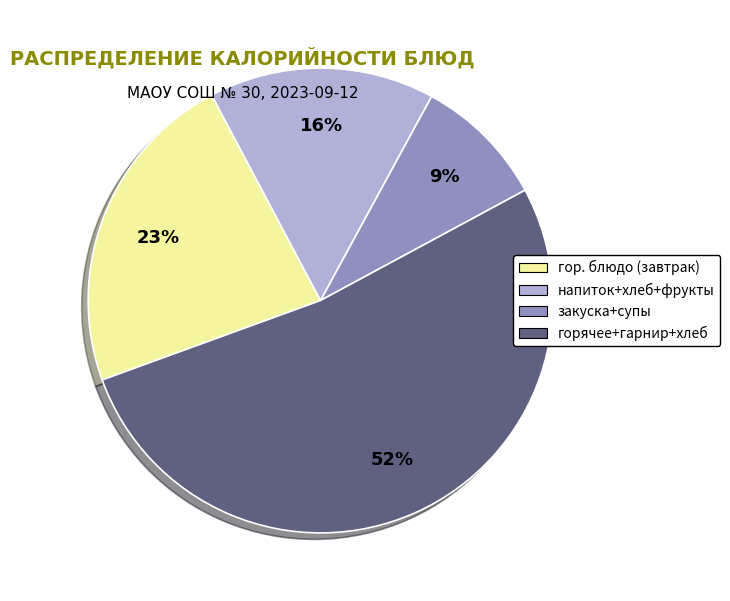

To the nearest percent, what is the difference between the largest and smallest slice percentages?

43%